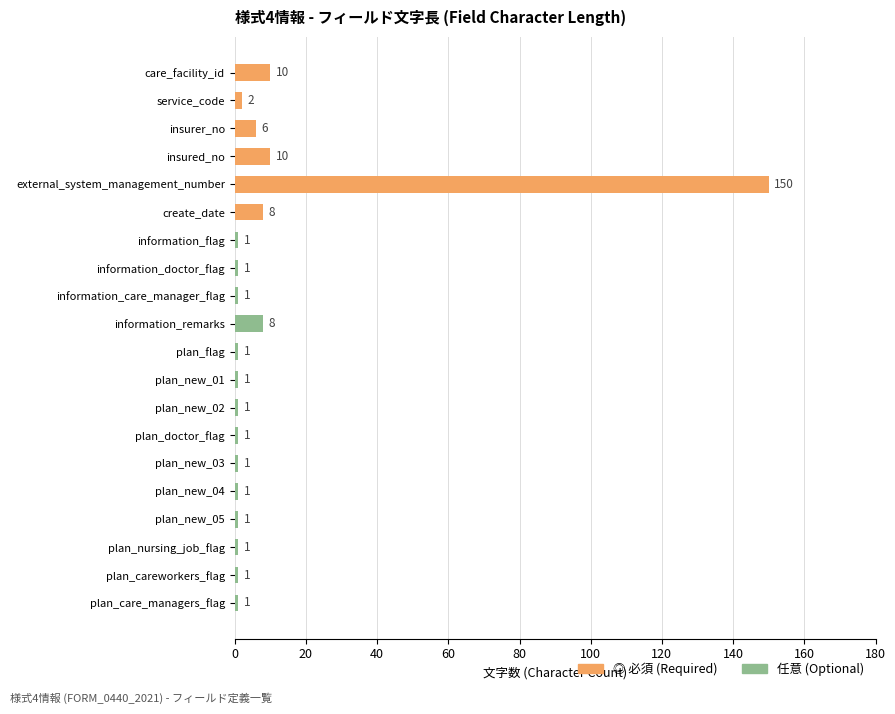

How many bars are there in total?

20